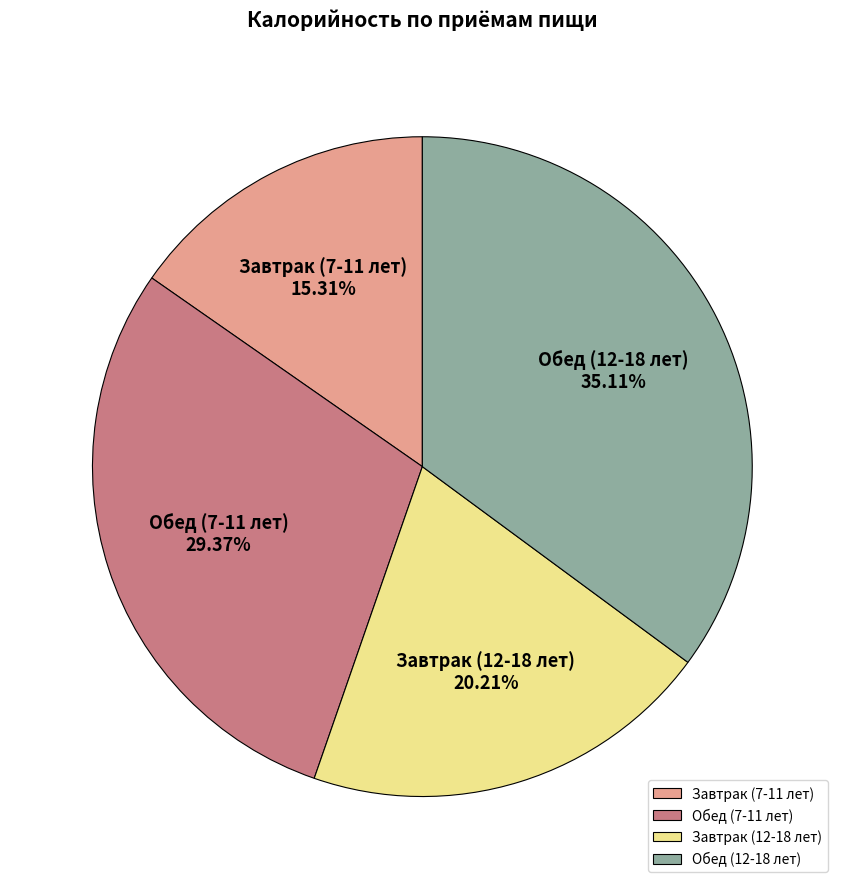

Is Обед (12-18 лет) the majority of the pie?

No